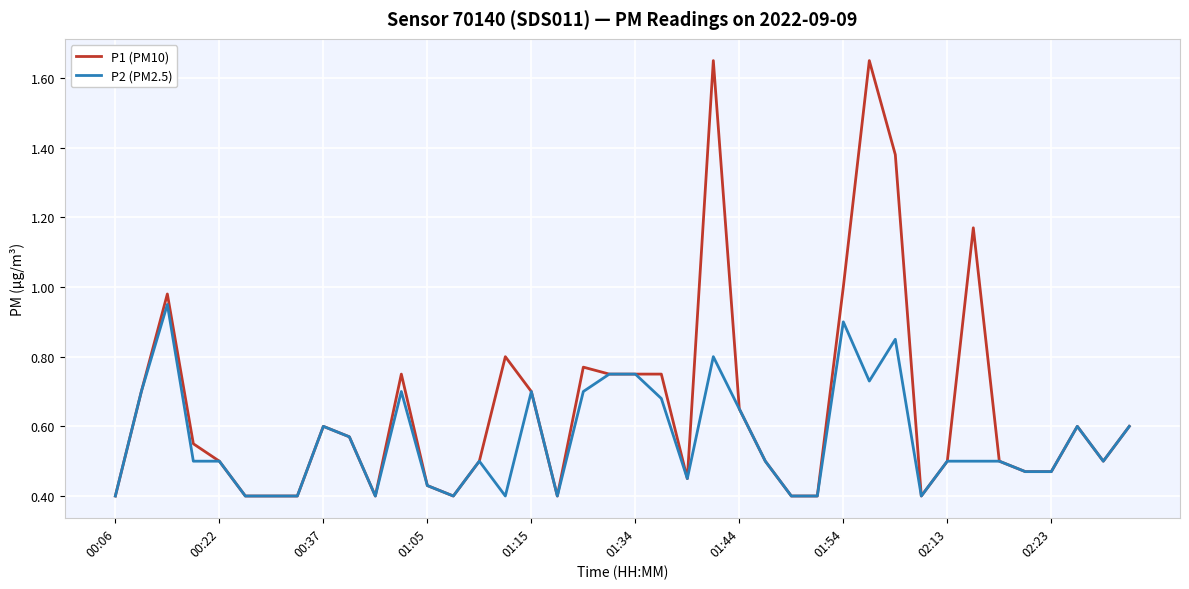

Which series has the widest spread of values?

P1 (PM10)